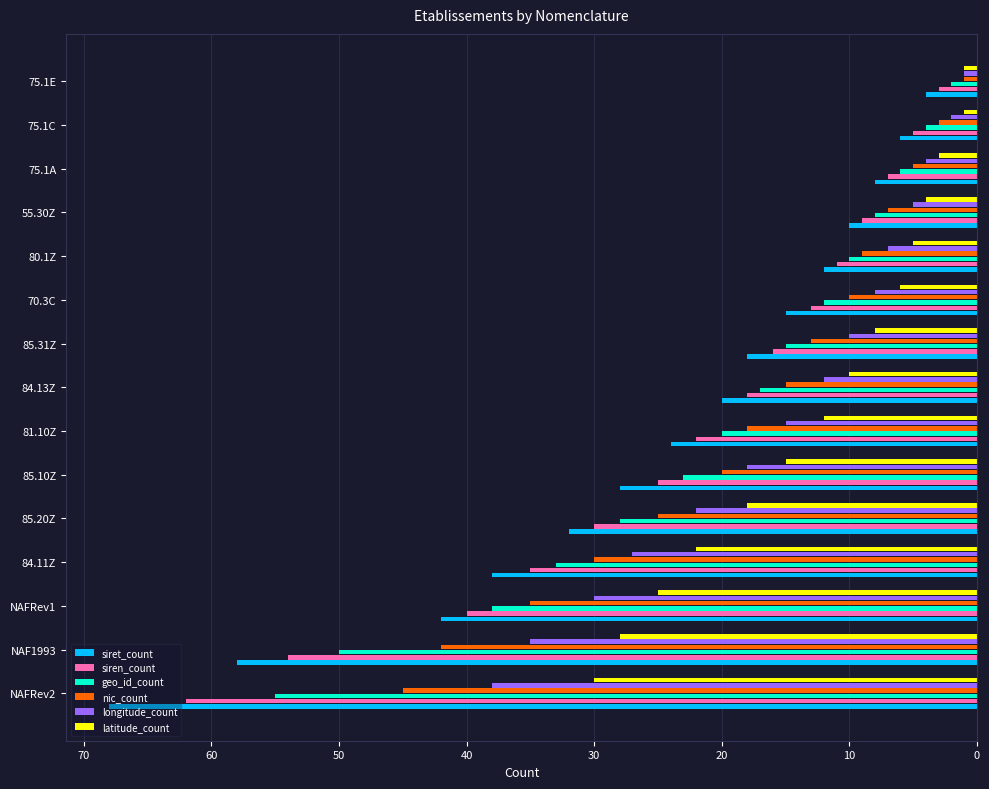

Rank the series by their maximum value, from highest to lowest.

siret_count, siren_count, geo_id_count, nic_count, longitude_count, latitude_count